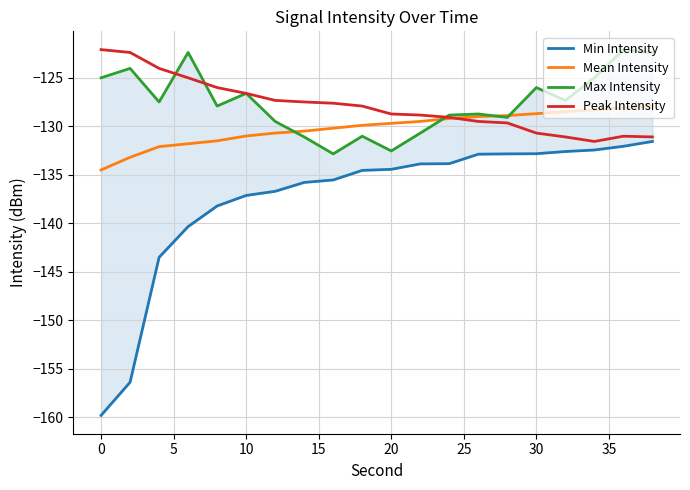

True or false: Mean Intensity has a value of -131.0 at 10.

True